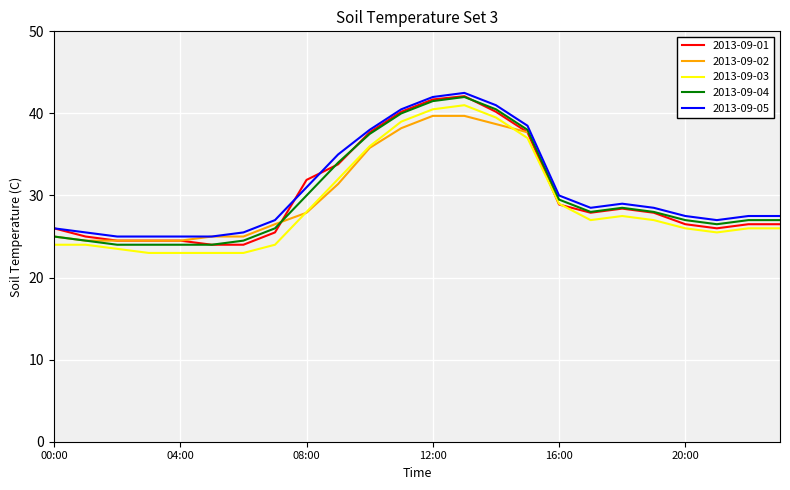

How many intersections are there between 2013-09-01 and 2013-09-03?

2